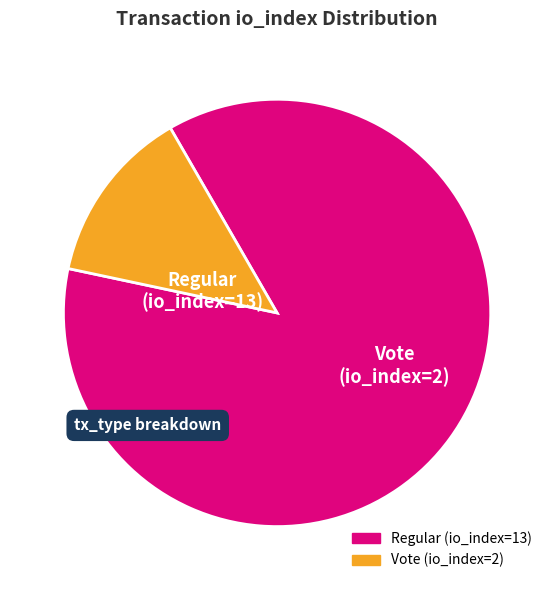

Which slice is the smallest?

Vote (io_index=2)